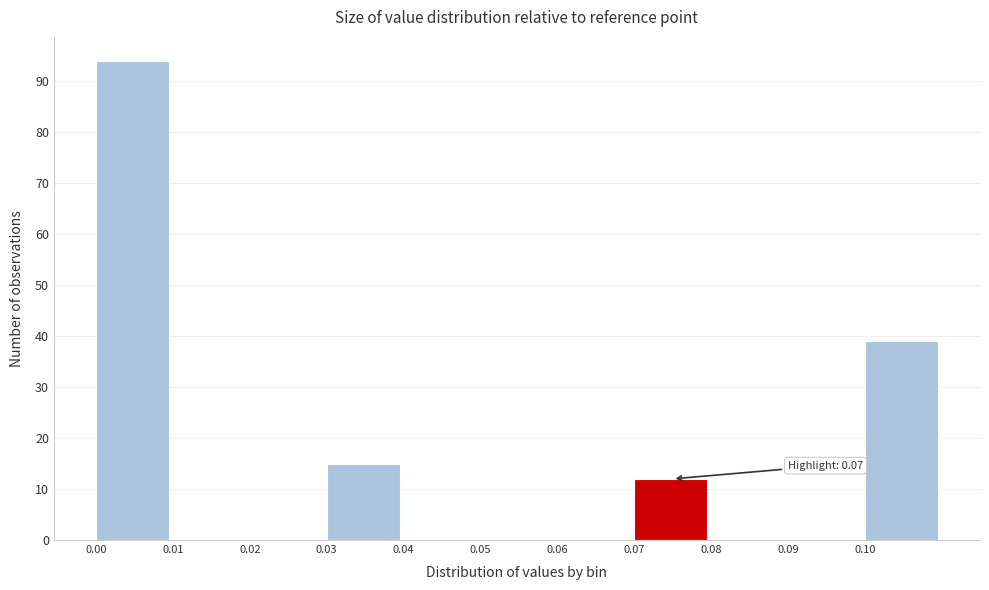

Over which range of the x-axis is the bar tallest?

0.00 to 0.01